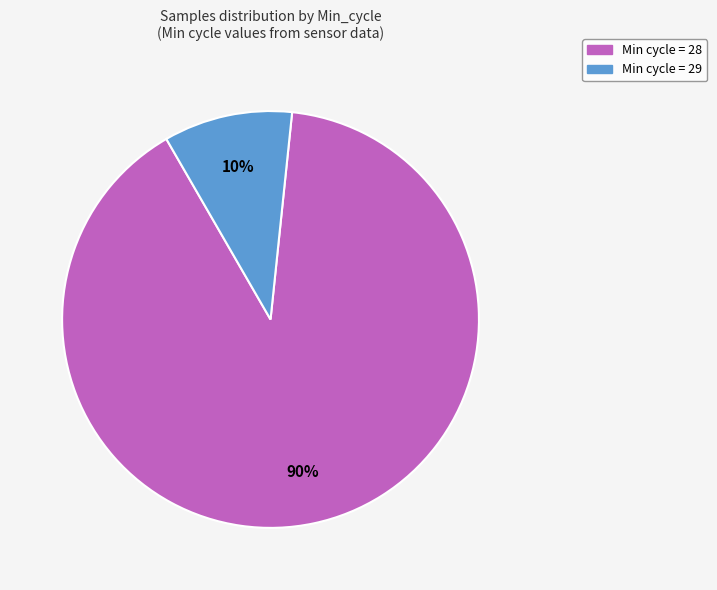

Is there any slice that represents more than half of the pie?

Yes